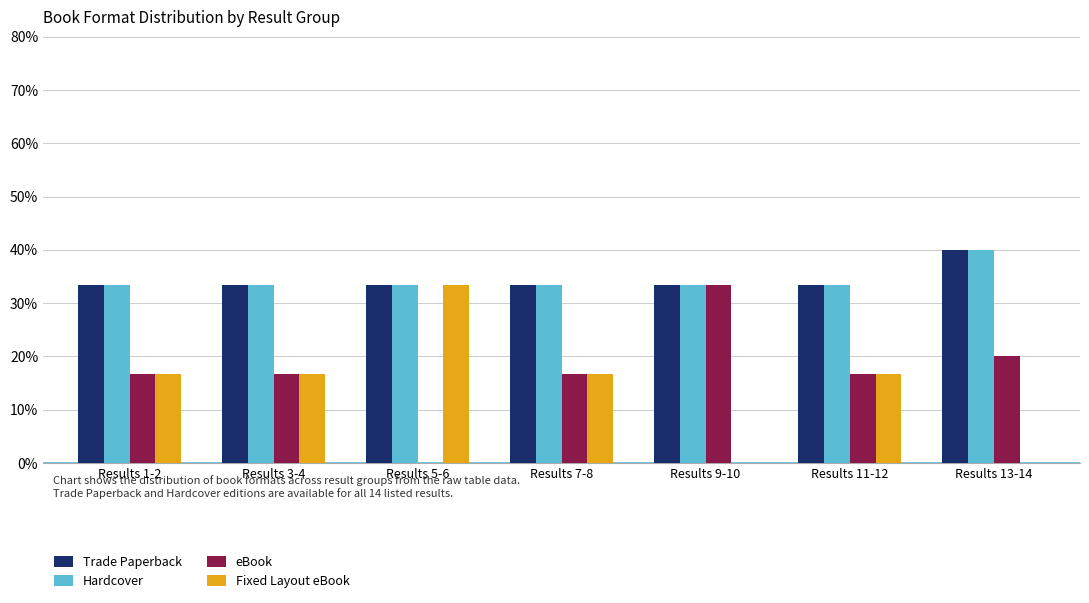

The value of Fixed Layout eBook at Results 11-12 is 16.7. True or false?

True